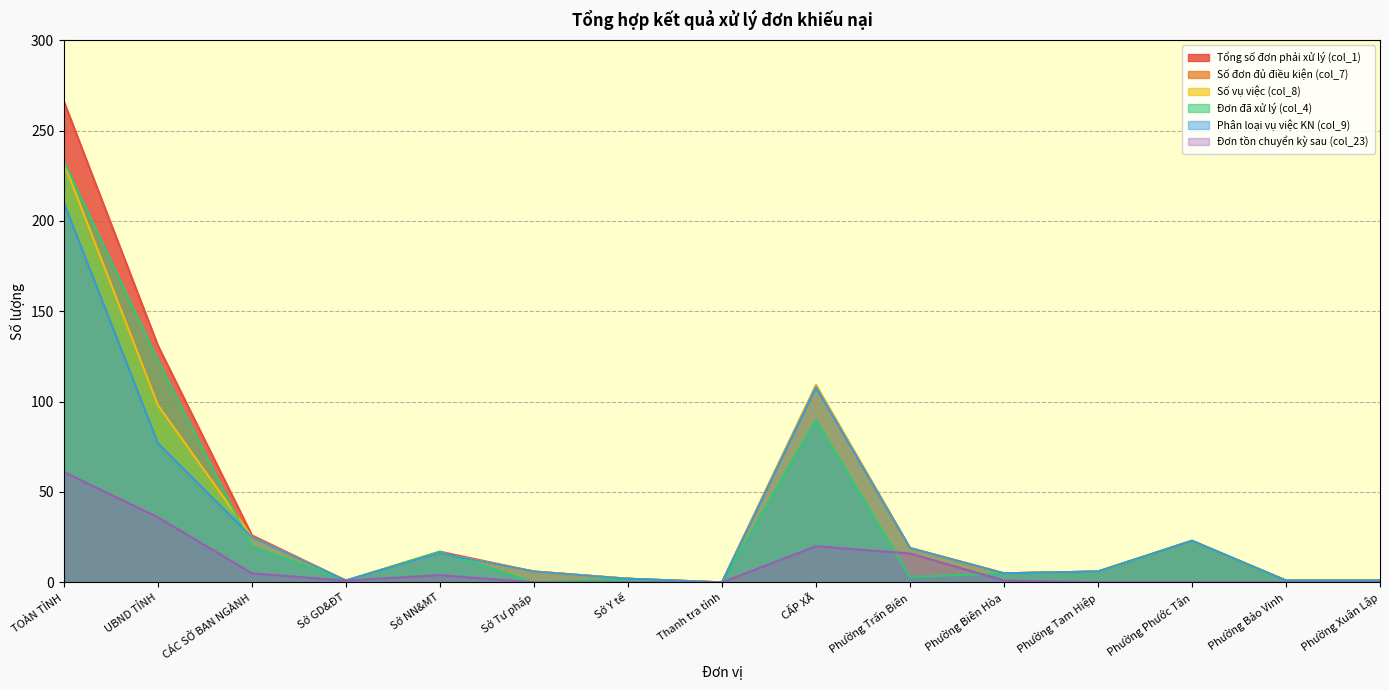

What are all the series names shown in the legend?

Tổng số đơn phải xử lý (col_1), Đơn đã xử lý (col_4), Số đơn đủ điều kiện (col_7), Số vụ việc (col_8), Phân loại vụ việc KN (col_9), Đơn tồn chuyển kỳ sau (col_23)